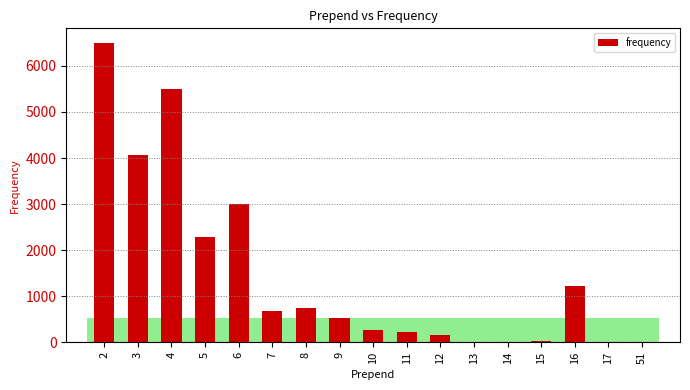

What is the sum of all values?

25250